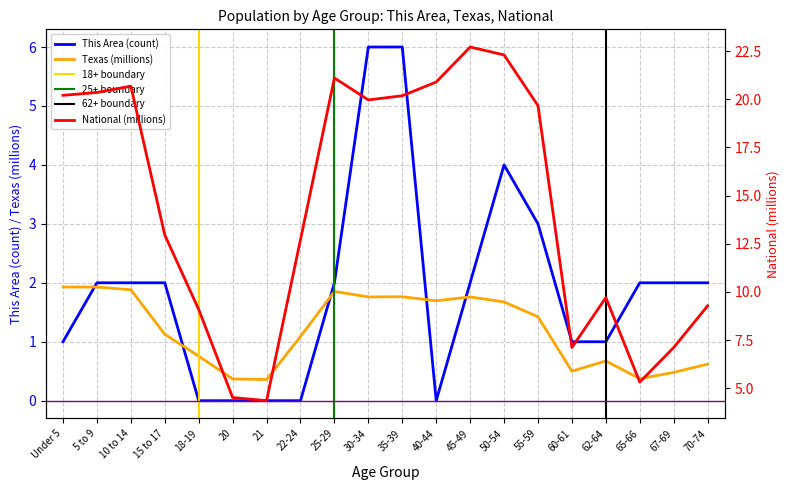

How many lines are shown in the chart?

3